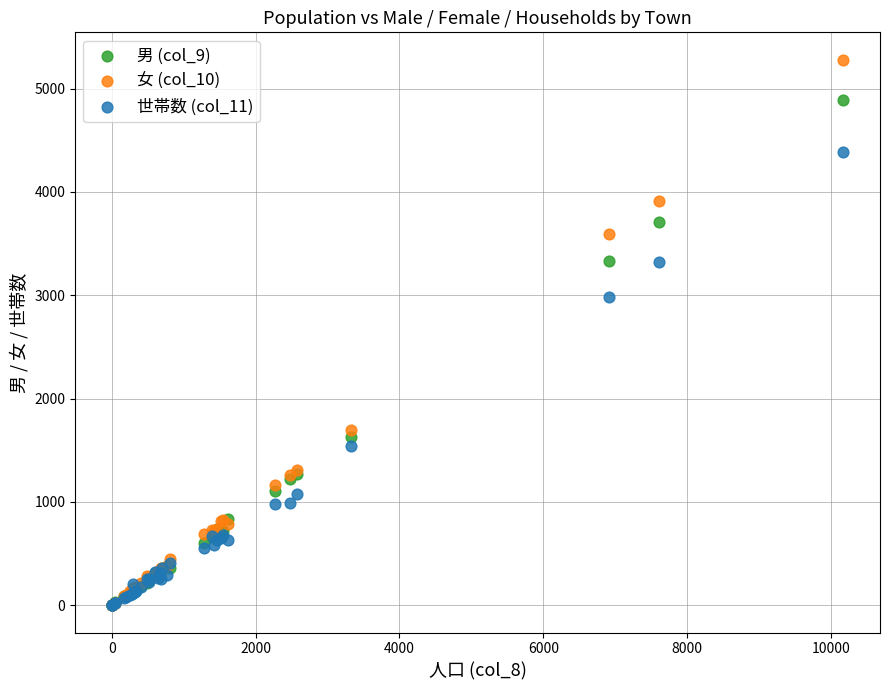

What are all the series names shown in the legend?

男 (col_9), 女 (col_10), 世帯数 (col_11)